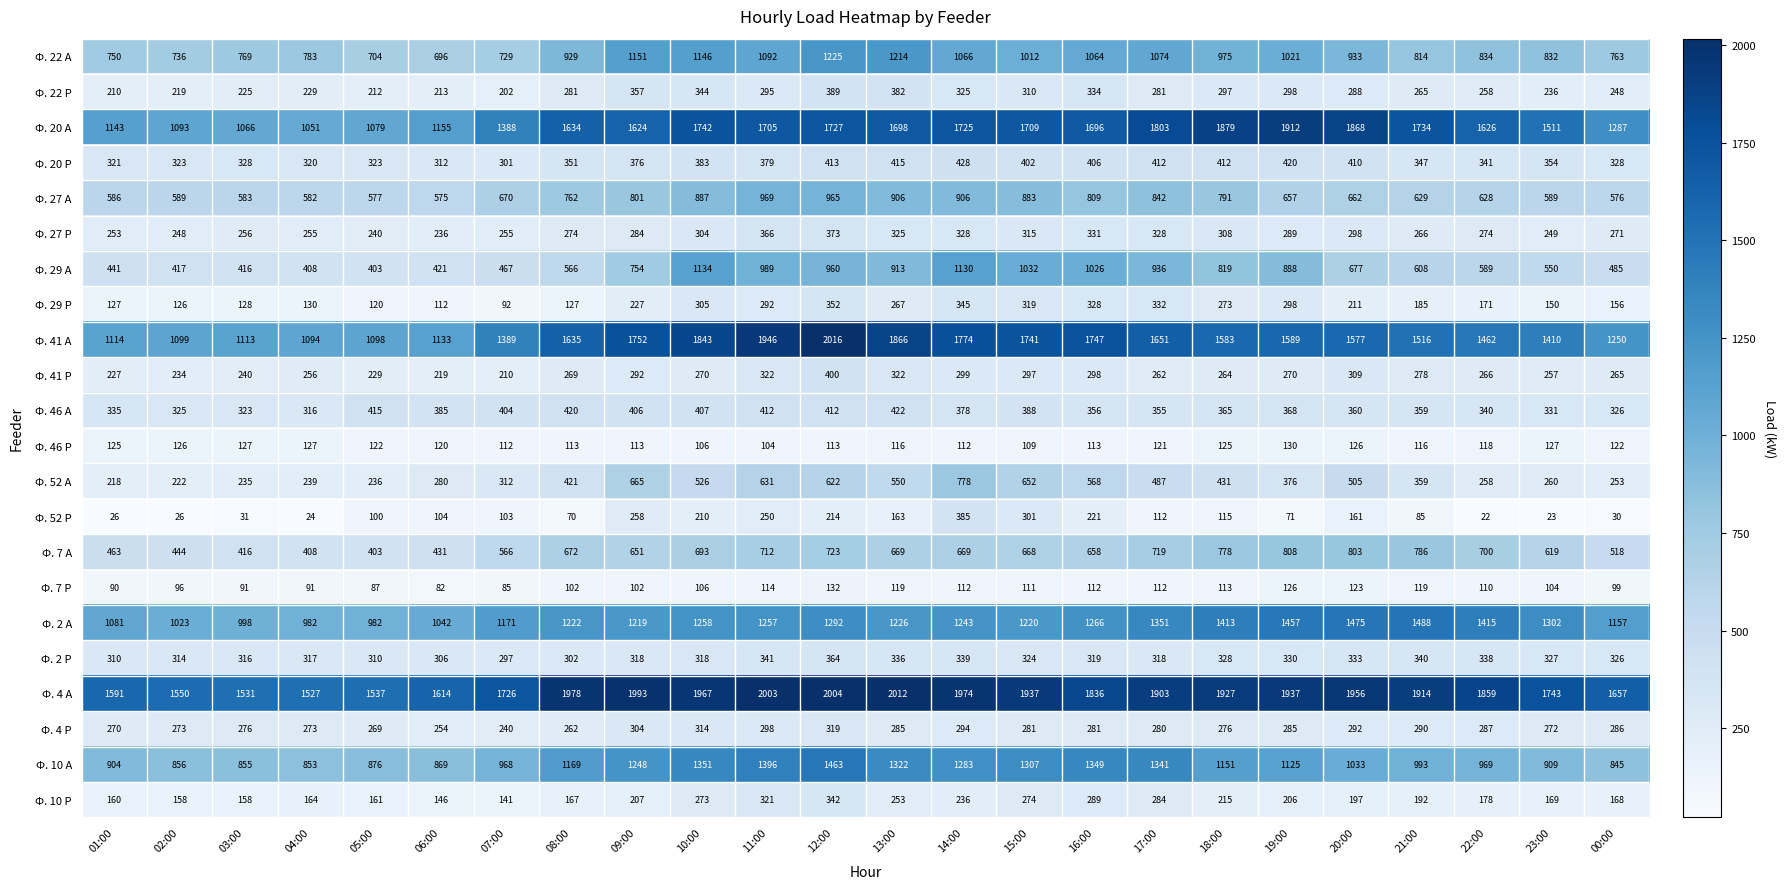

What is the difference between the Ф. 20 Р values at 01:00 and 11:00?

58